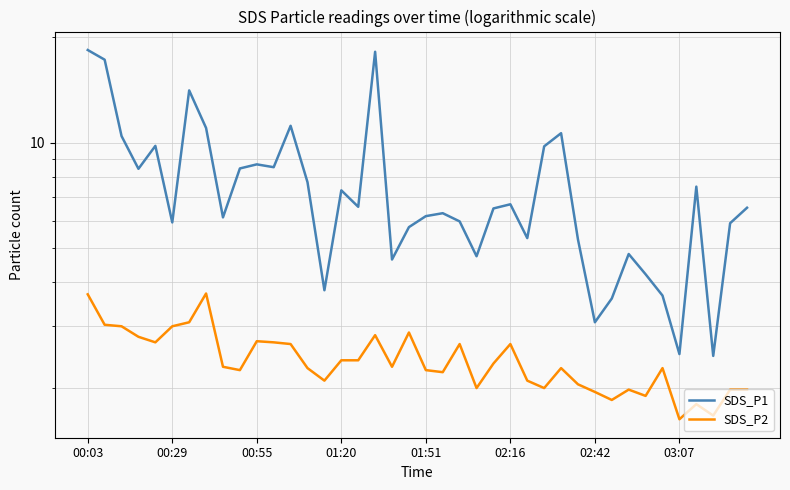

Where does the SDS_P2 series first go above 2?

00:03